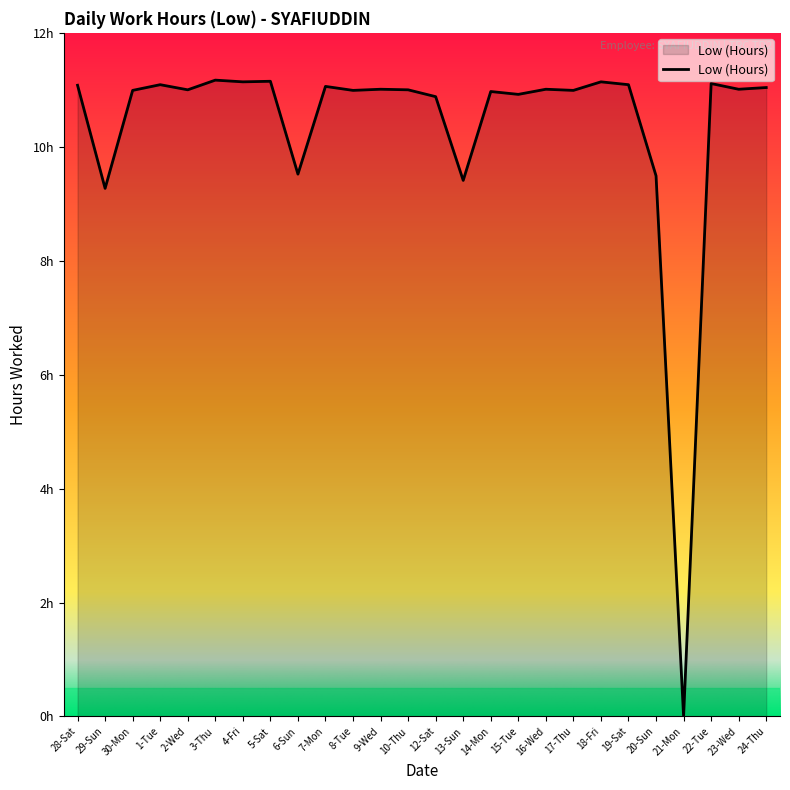

What is the value of the 16th point from the left?

11.0